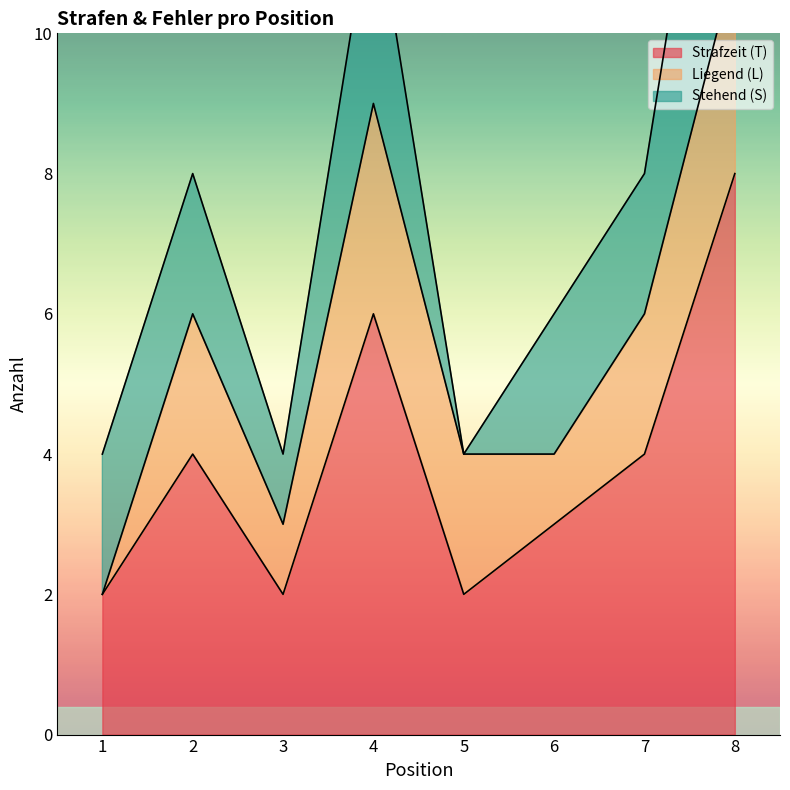

What is the difference between the maximum and minimum values in the Strafzeit (T) series?

6